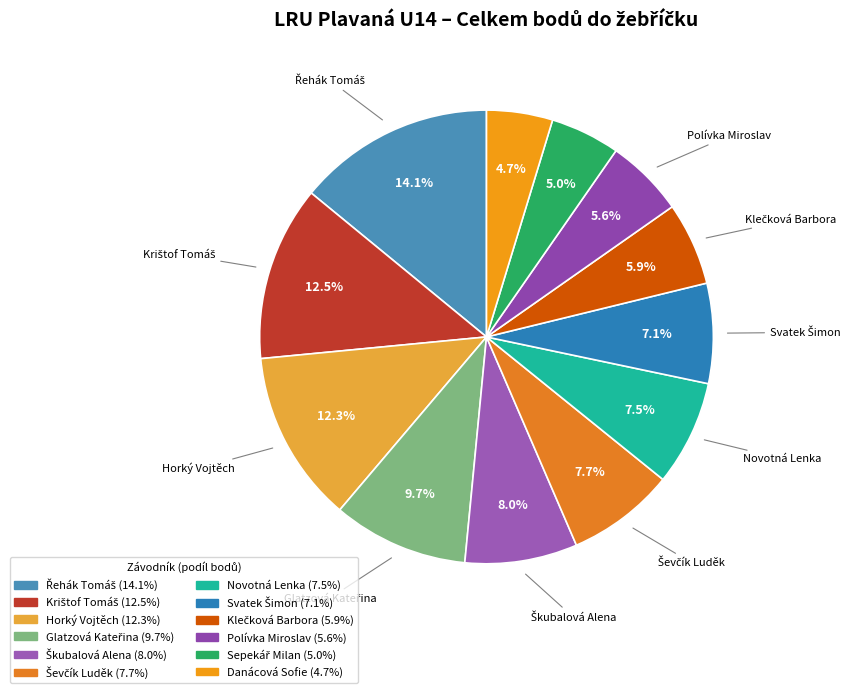

Rank the categories by value from highest to lowest.

Řehák Tomáš, Krištof Tomáš, Horký Vojtěch, Glatzová Kateřina, Škubalová Alena, Ševčík Luděk, Novotná Lenka, Svatek Šimon, Klečková Barbora, Polívka Miroslav, Sepekář Milan, Danácová Sofie